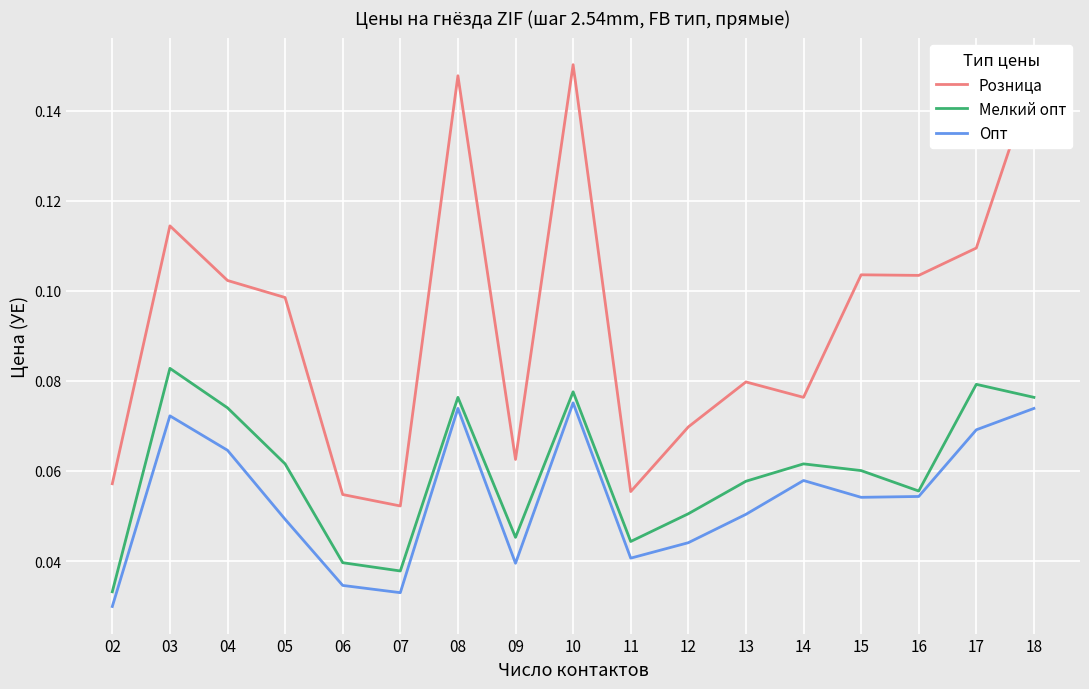

Is the value of Опт at 09 greater than the value of Розница at 10?

No